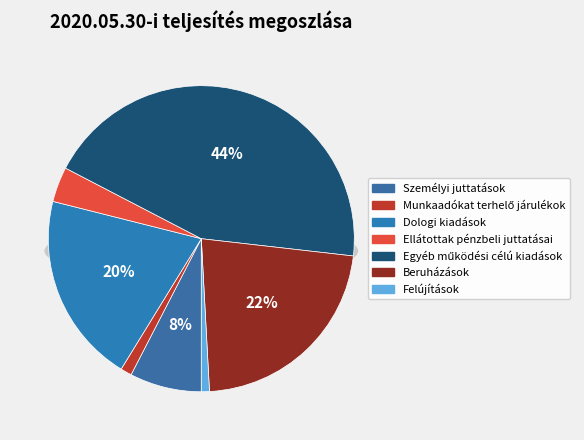

The Munkaadókat terhelő járulékok slice represents 1% of the pie. True or false?

True